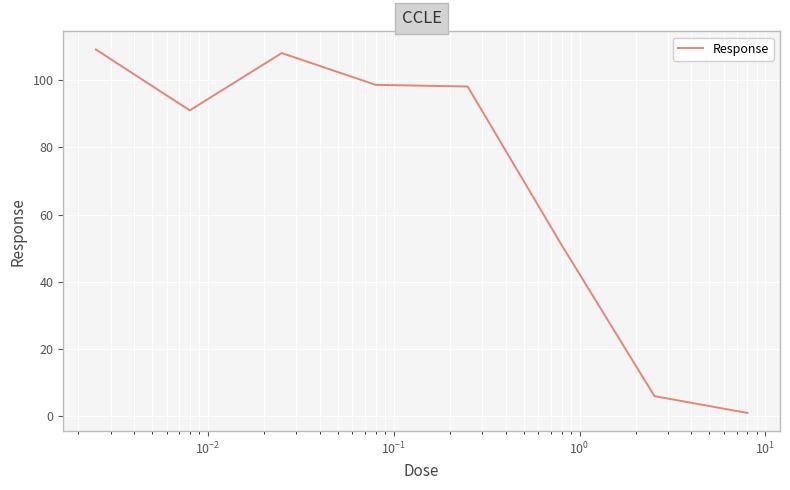

What is the maximum value shown in the chart?

109.1